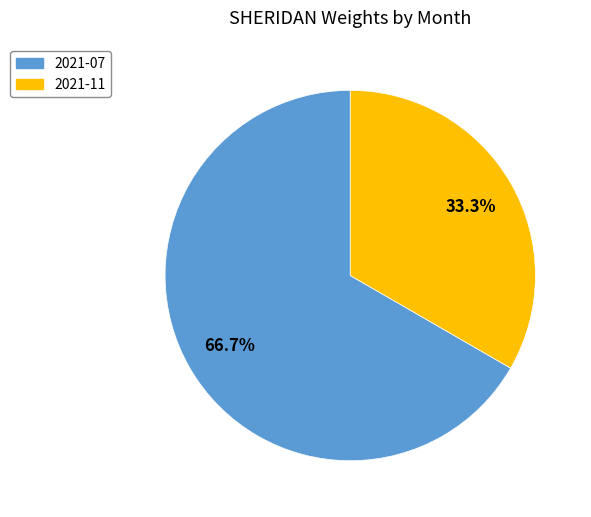

To the nearest percent, what percentage of the pie is 2021-11?

33%